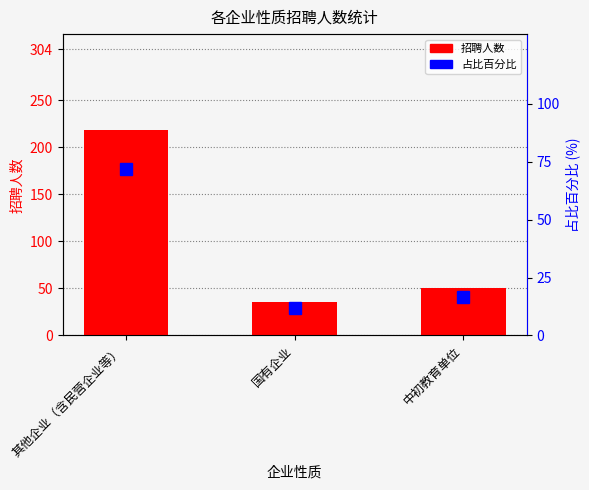

Rank the categories by 招聘人数 value from lowest to highest.

国有企业, 中初教育单位, 其他企业（含民营企业等）